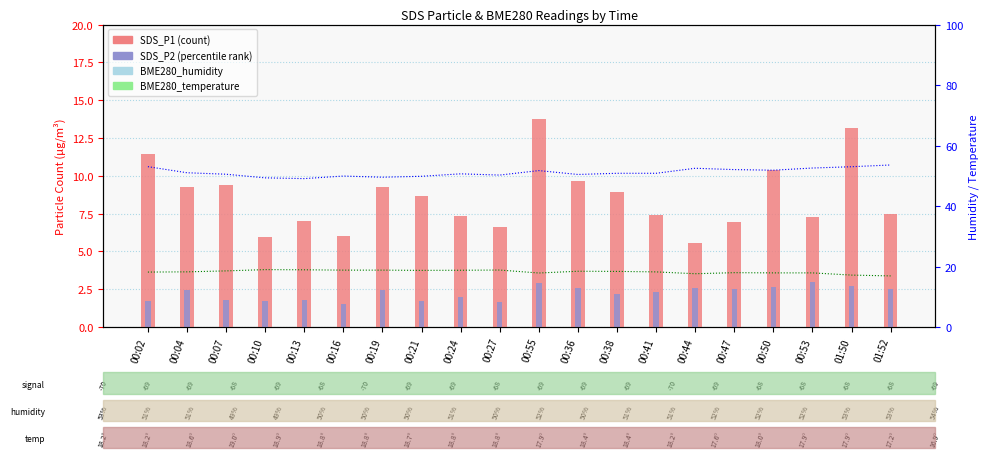

Which category has the highest value in the SDS_P1 series?

00:55